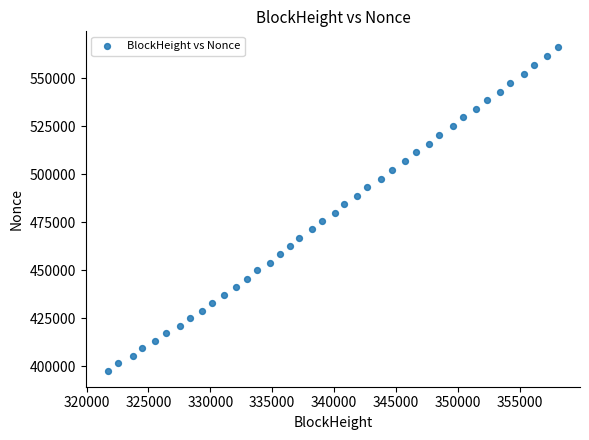

What is the range of Y values (max minus min)?

168371